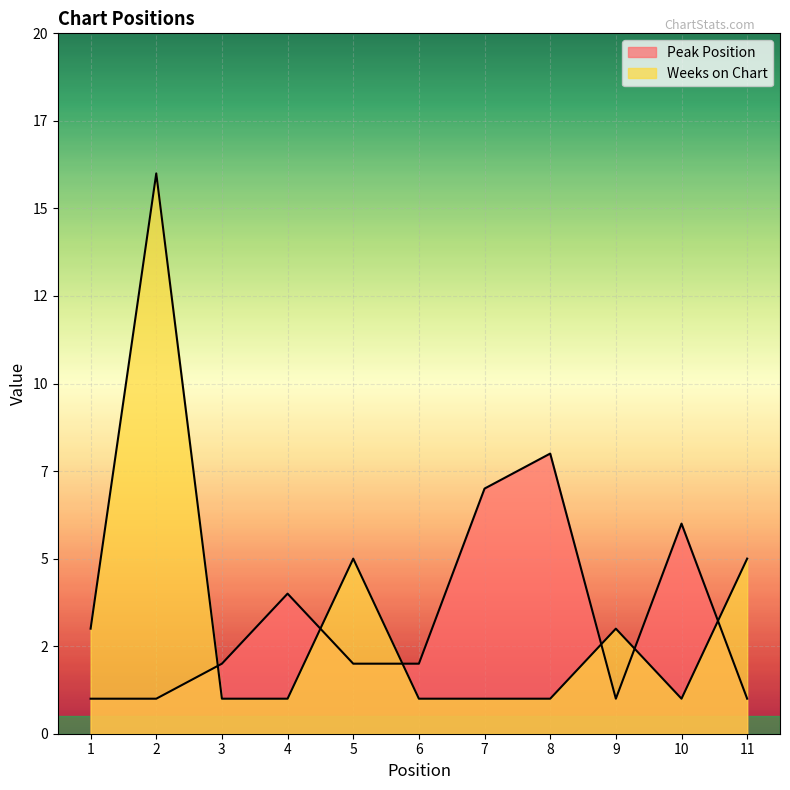

How many values in the Peak Position series exceed 2?

4